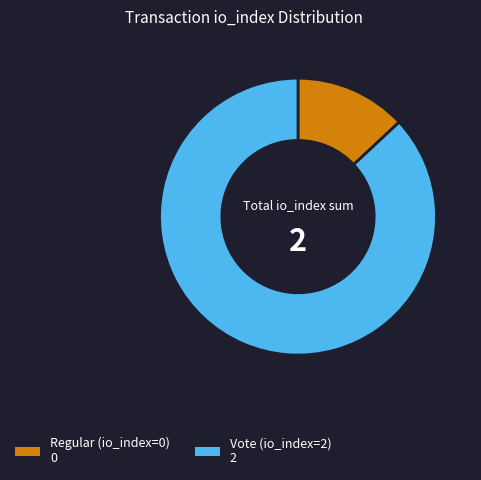

Between Regular (io_index=0) and Vote (io_index=2), which is larger?

Vote (io_index=2)